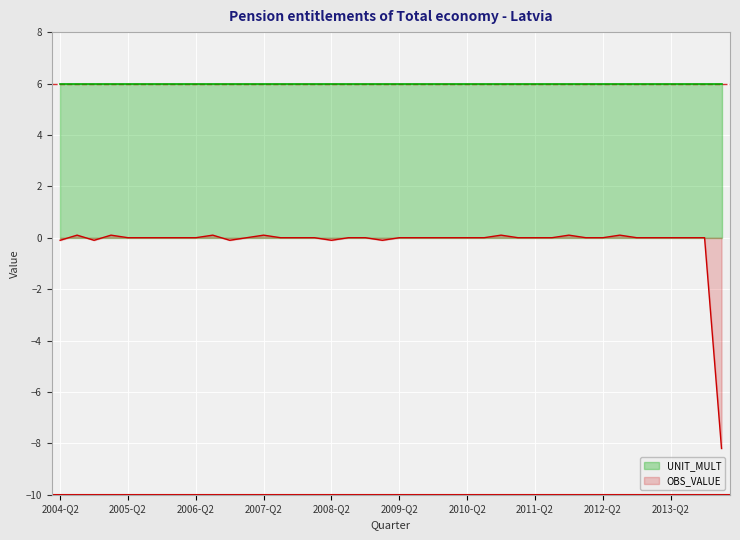

Is the value of UNIT_MULT at 23 greater than the value of OBS_VALUE at 25?

Yes